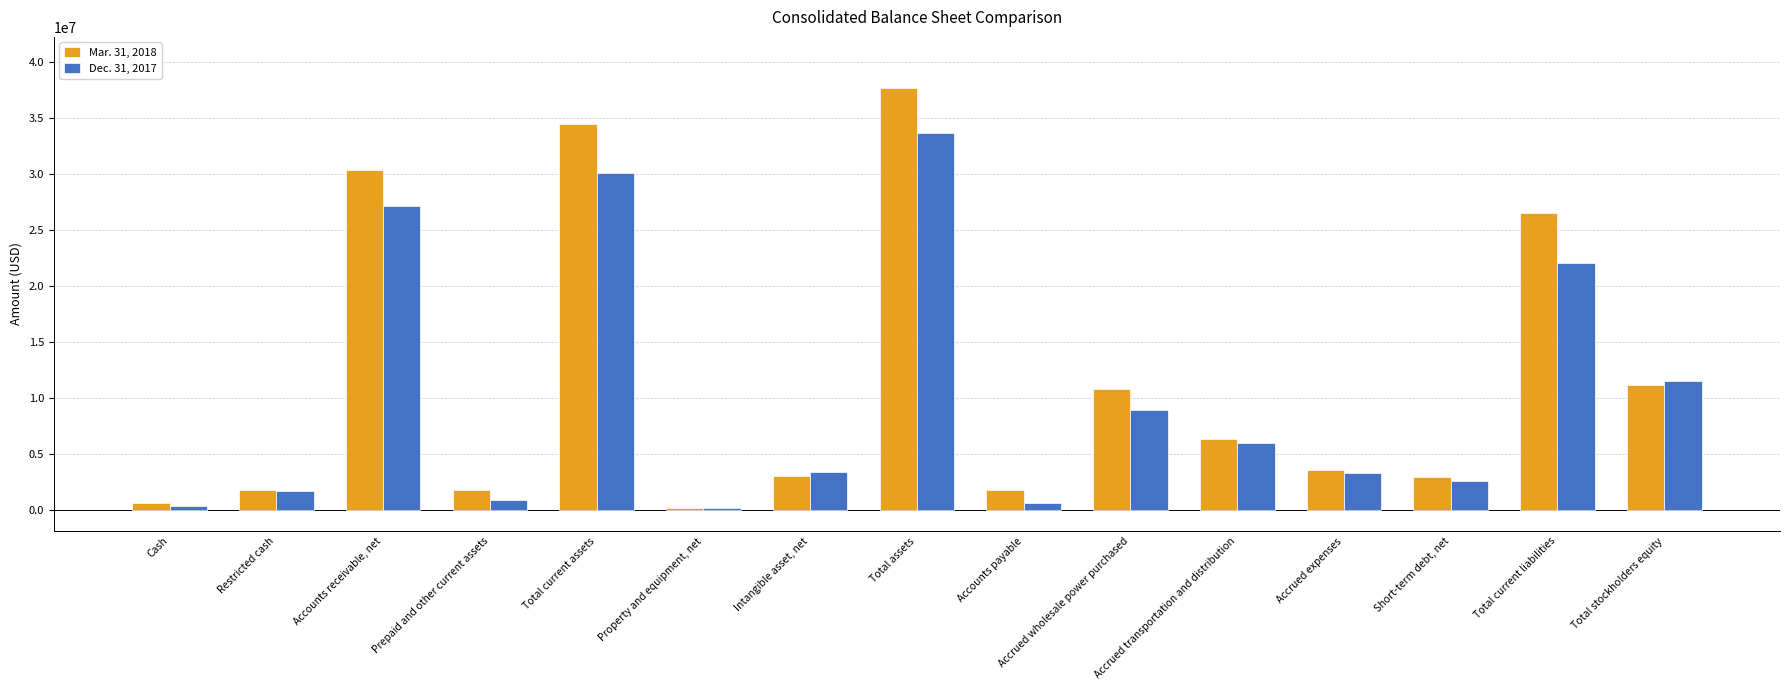

What is the label of the 11th bar from the left?

Accrued transportation and distribution